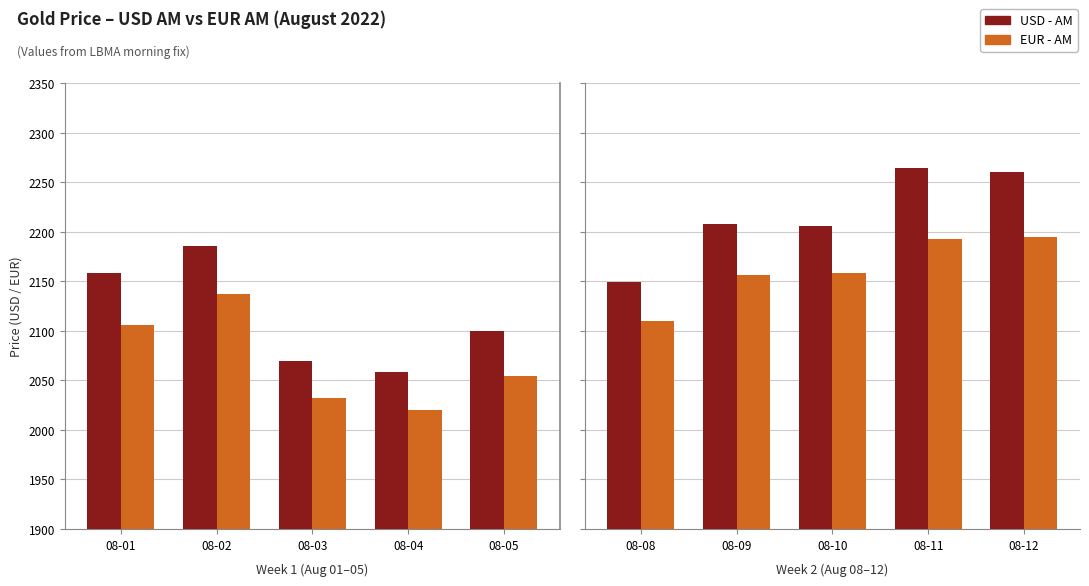

The value of EUR - AM at 08-09 is 1490.6. True or false?

False